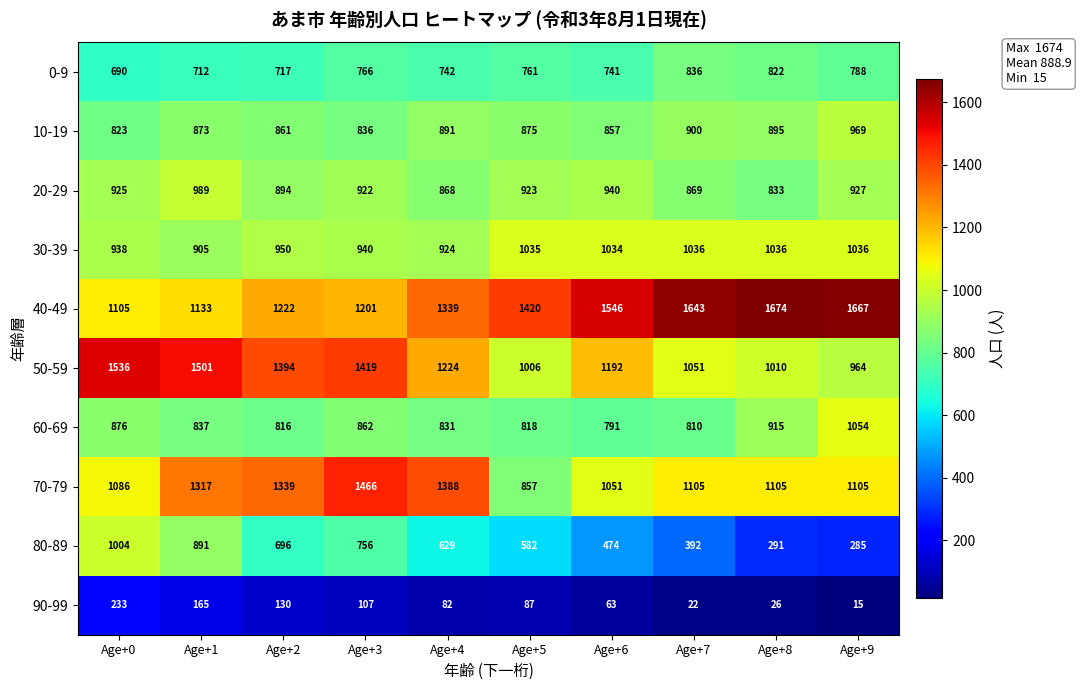

Which series has the largest total across all categories?

40-49